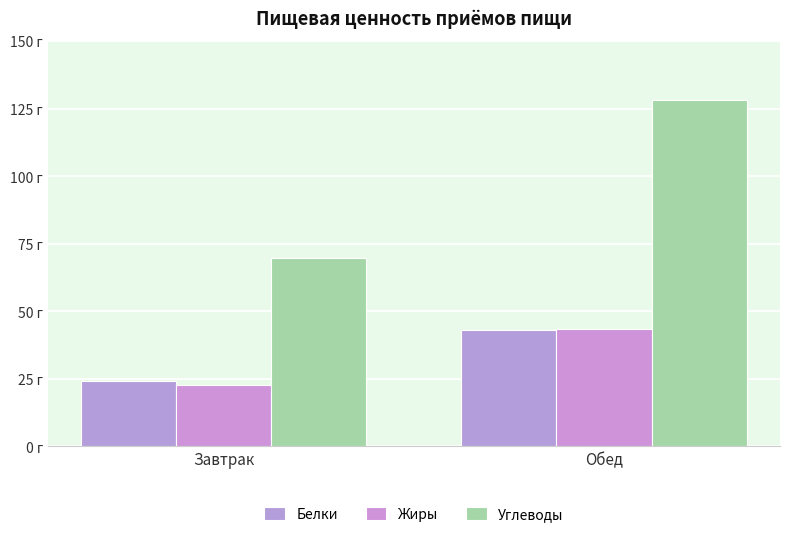

The value of Белки at Обед is 26.9. True or false?

False